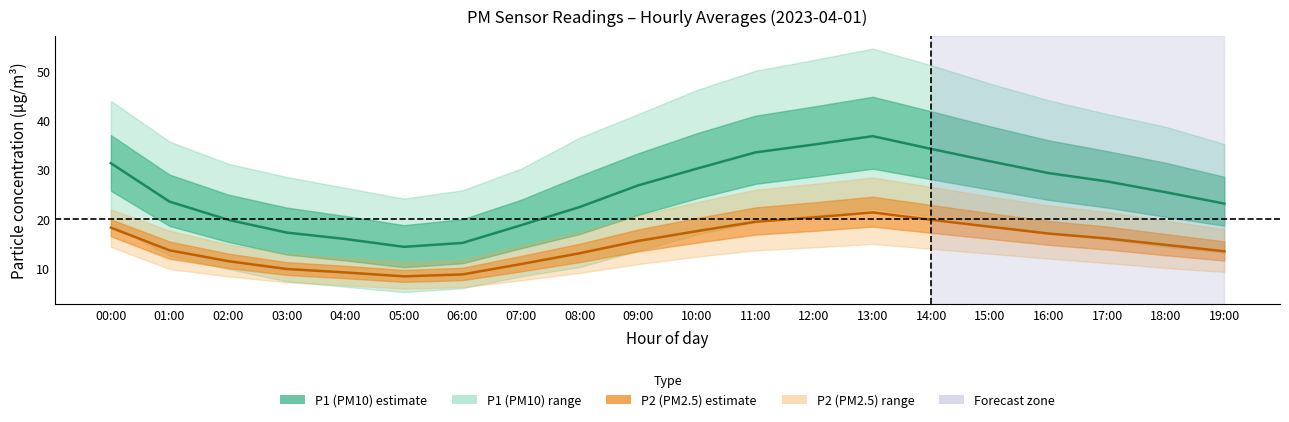

How many values in the P1_upper series exceed 41?

10